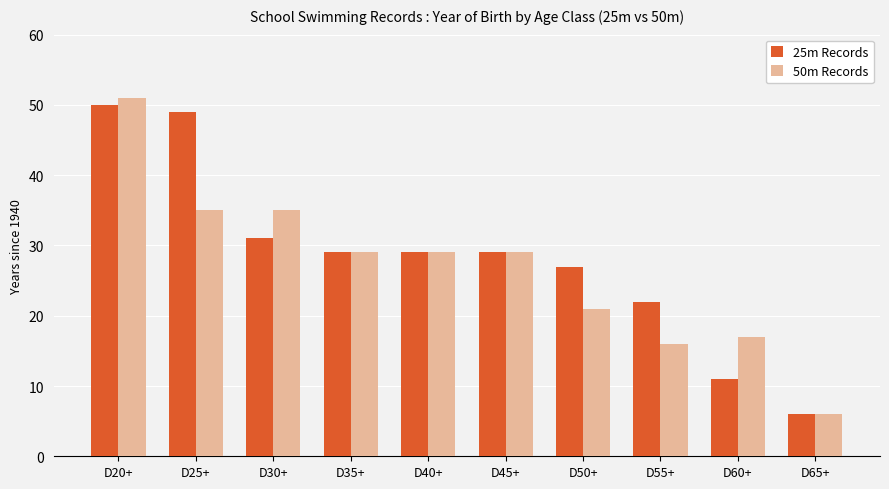

What is the difference between the second highest and minimum values in the 25m Records series?

43